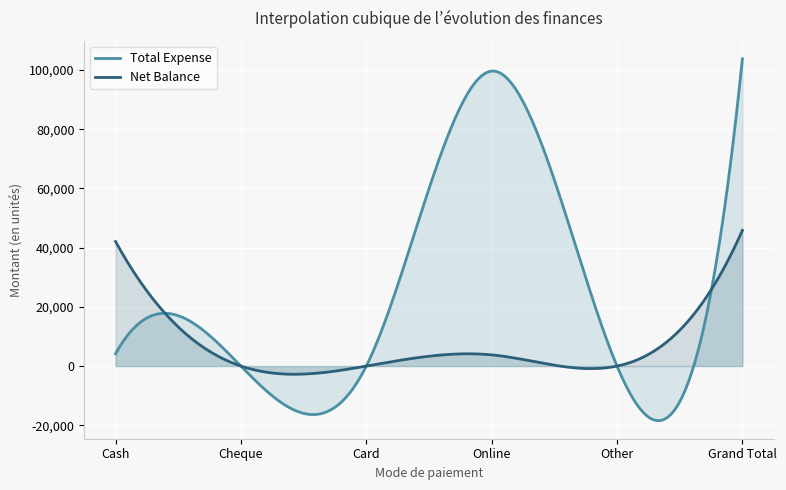

Which has a higher value, Card or Cheque?

Card